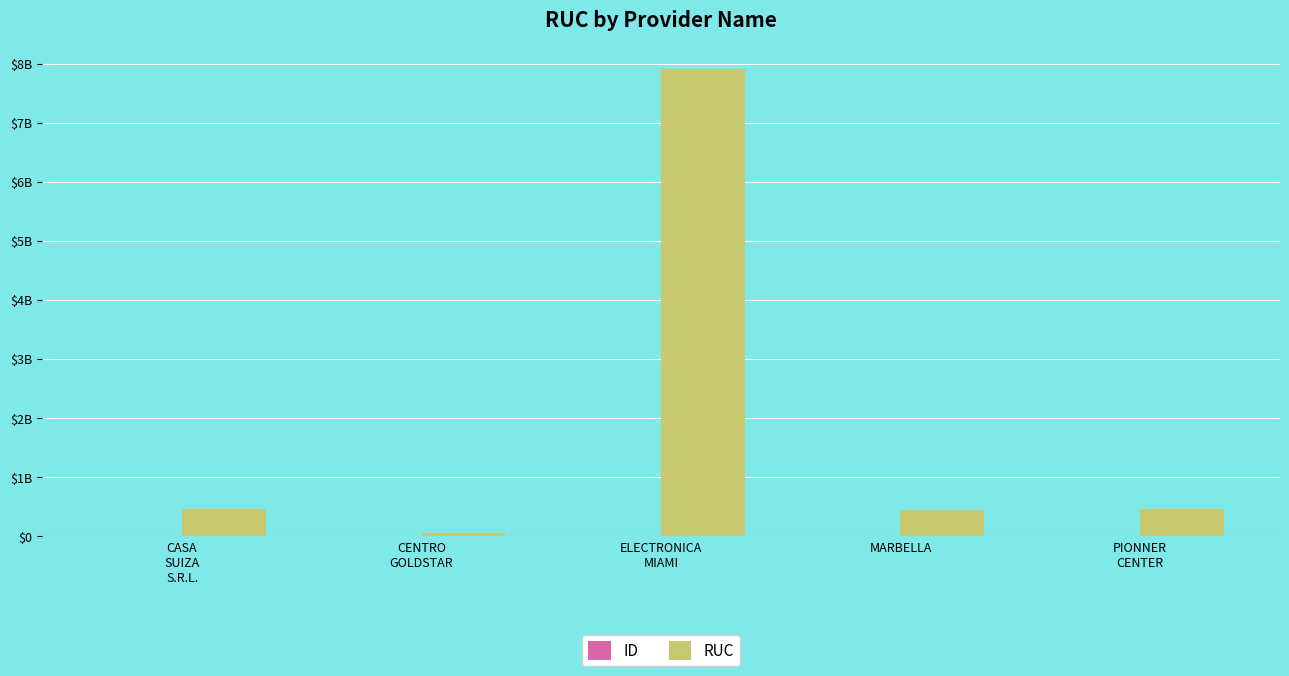

What is the difference between the second highest and minimum values in the ID series?

3